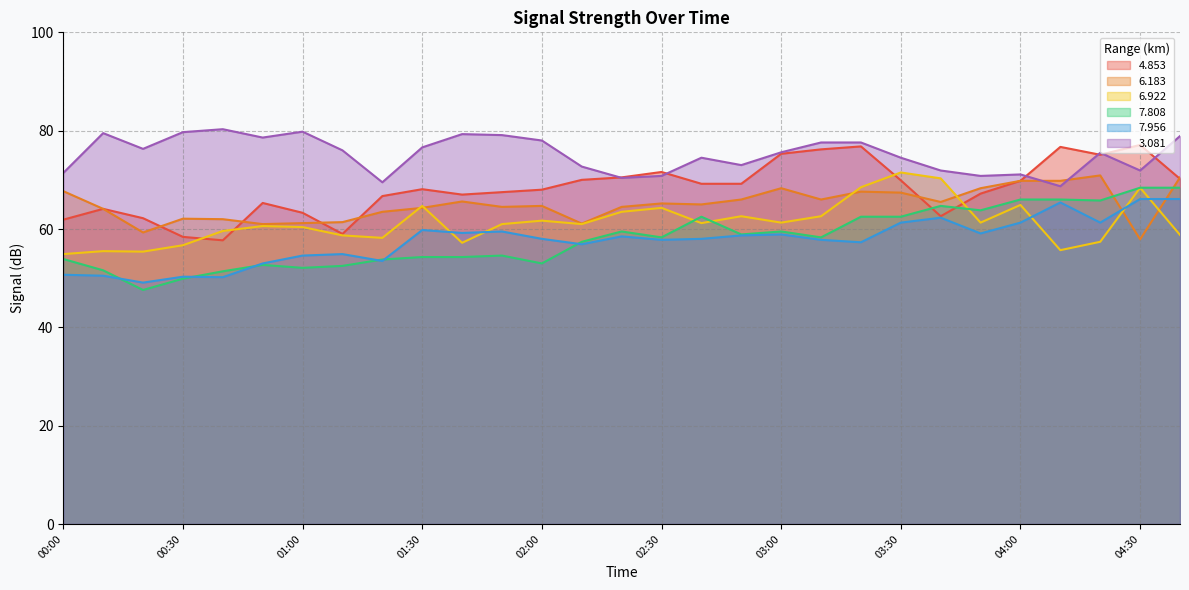

After their last crossing, which series has the higher values:   6.922 or   7.808?

  7.808